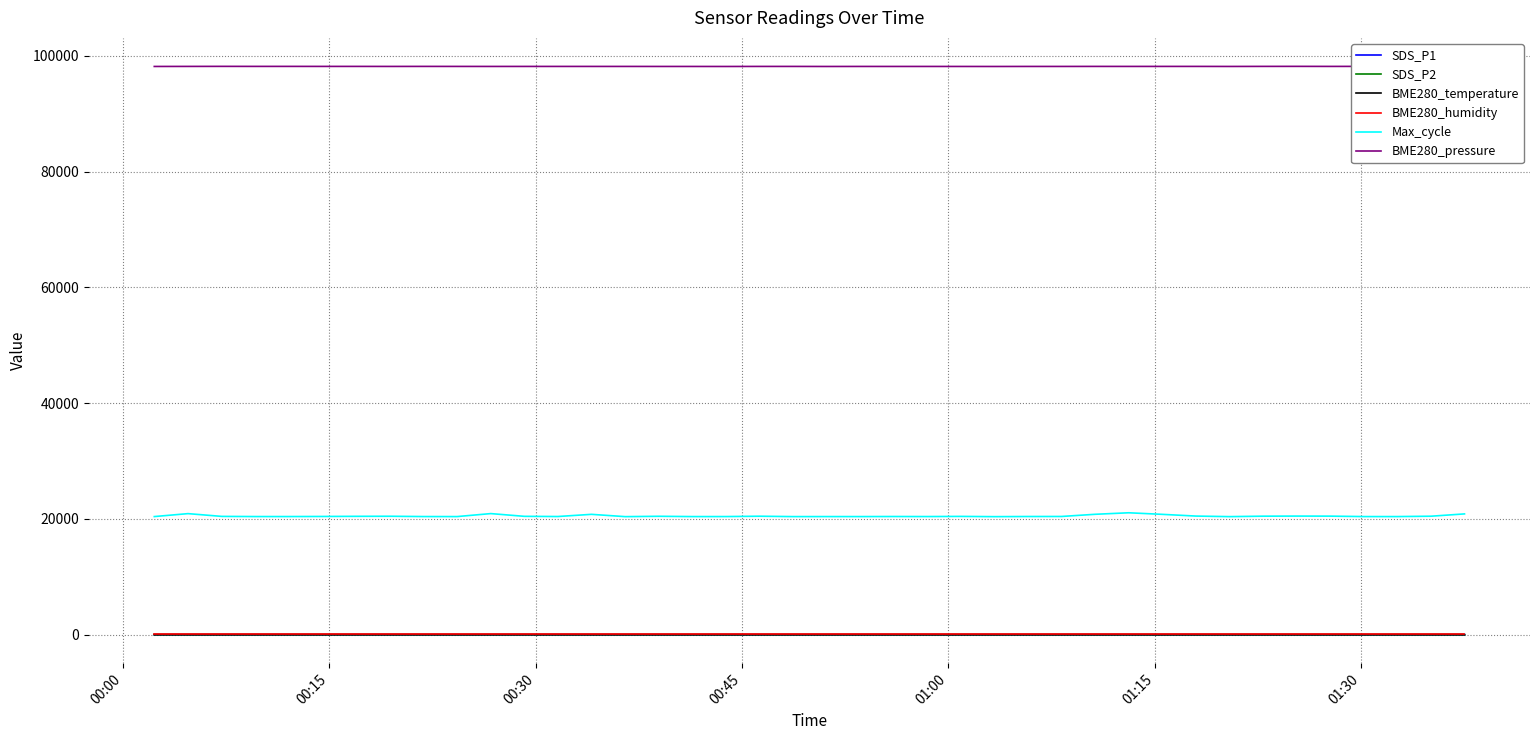

True or false: Max_cycle and BME280_temperature cross at least once.

False